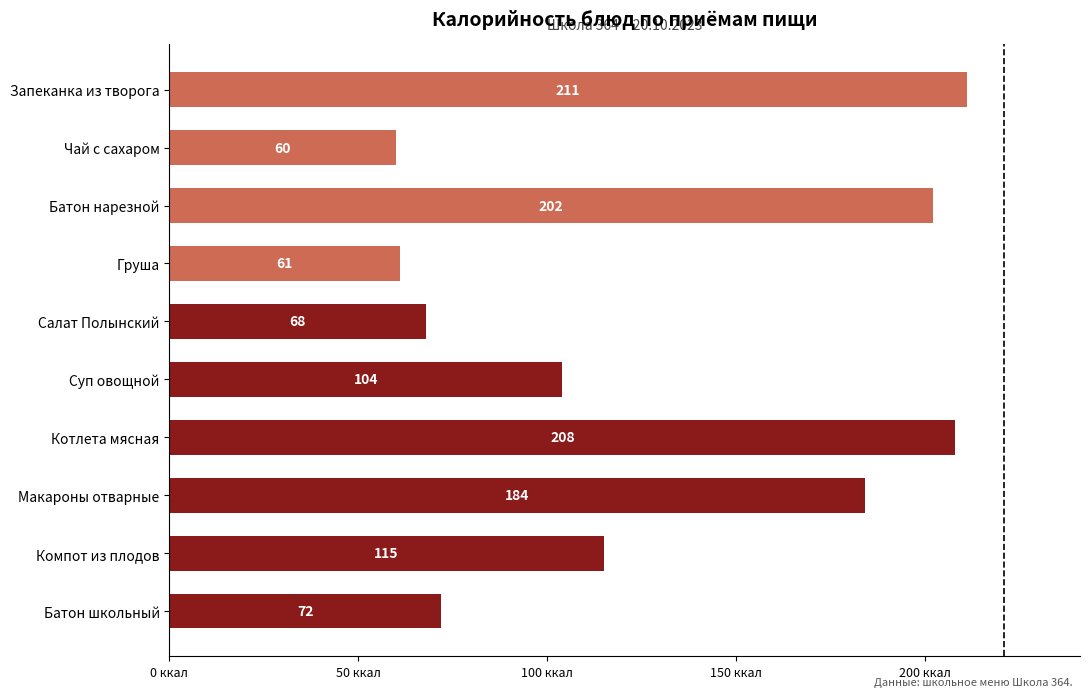

Is it true that the value at Груша is 61?

True